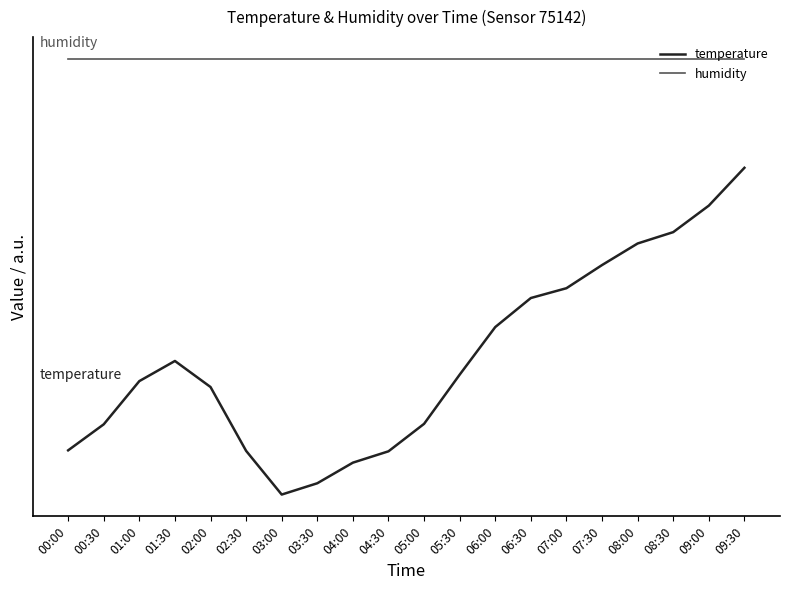

How many interior local peaks does the temperature series have?

1